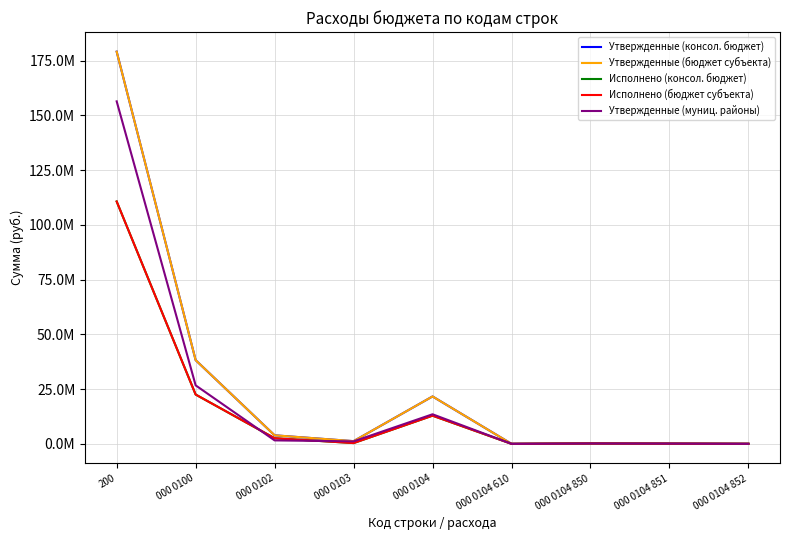

Does the chart have visible grid lines?

Yes